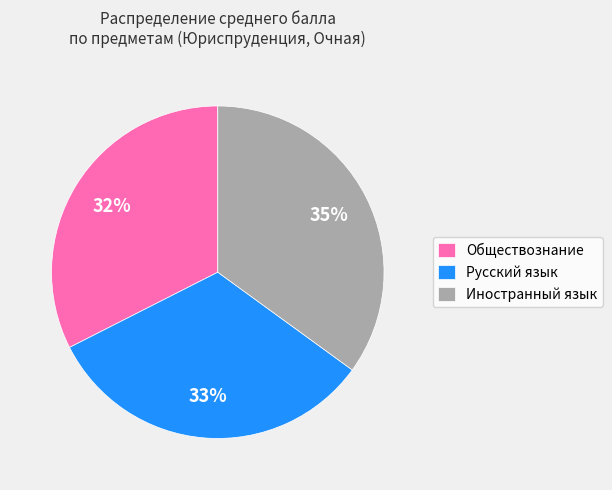

To the nearest percent, what is the difference between the Иностранный язык and Обществознание slice percentages?

3%